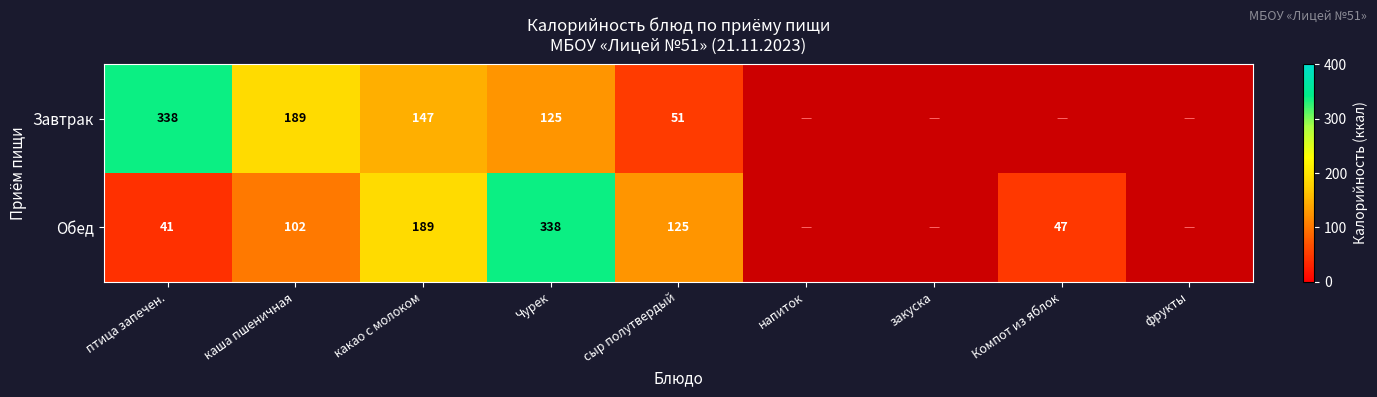

Rank the series at Чурек from highest to lowest value.

Обед, Завтрак